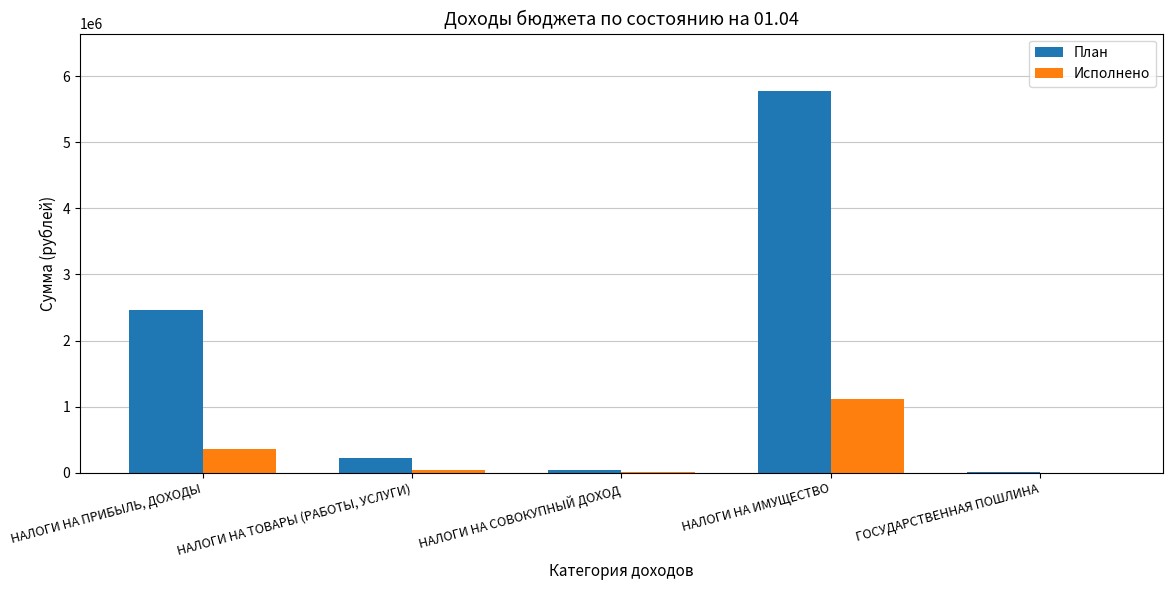

The Исполнено series shows 365367.3 at НАЛОГИ НА ПРИБЫЛЬ, ДОХОДЫ. True or false?

True